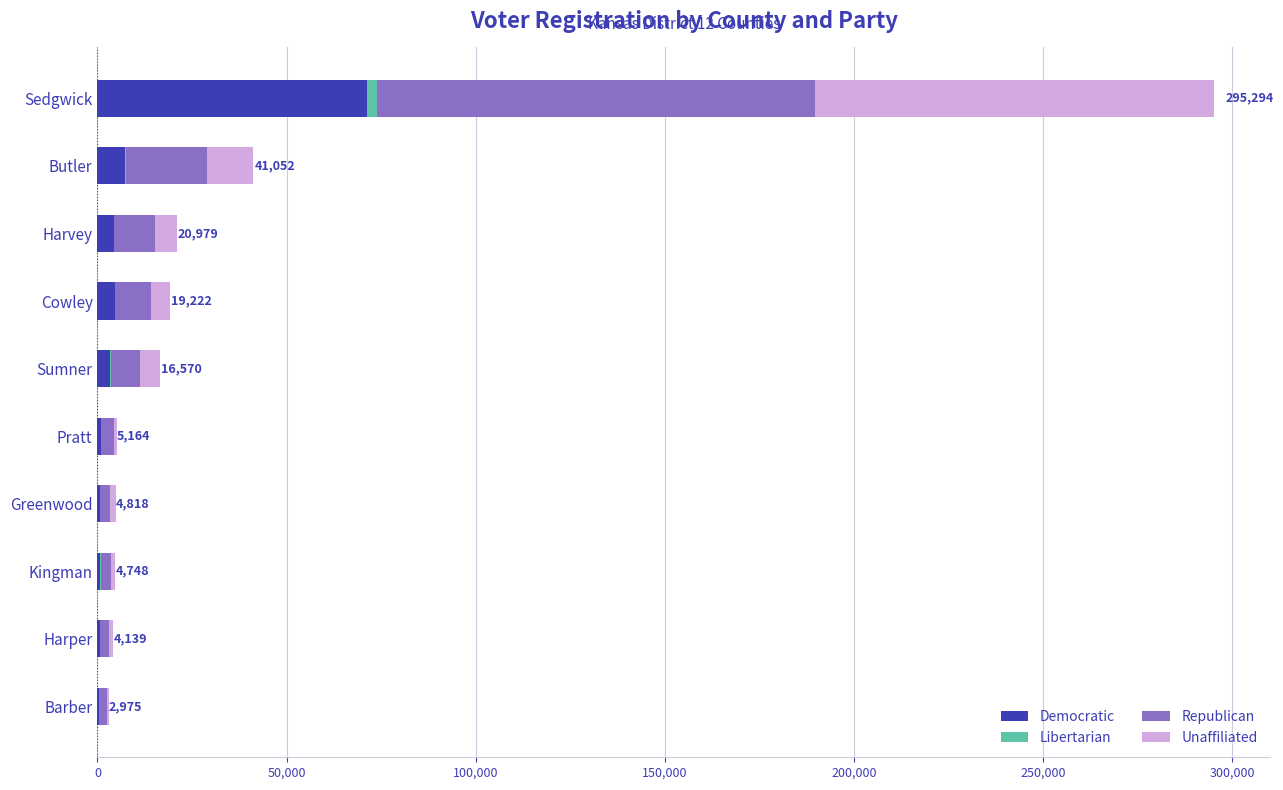

At which label does Democratic reach its peak?

Sedgwick